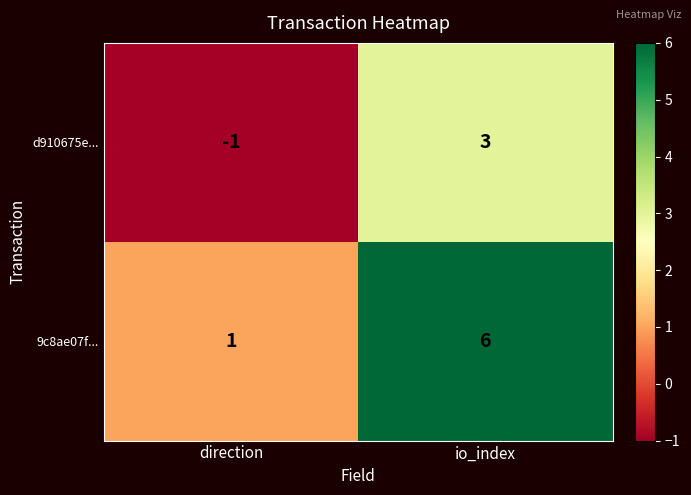

What is the difference between the highest and lowest values at io_index?

3